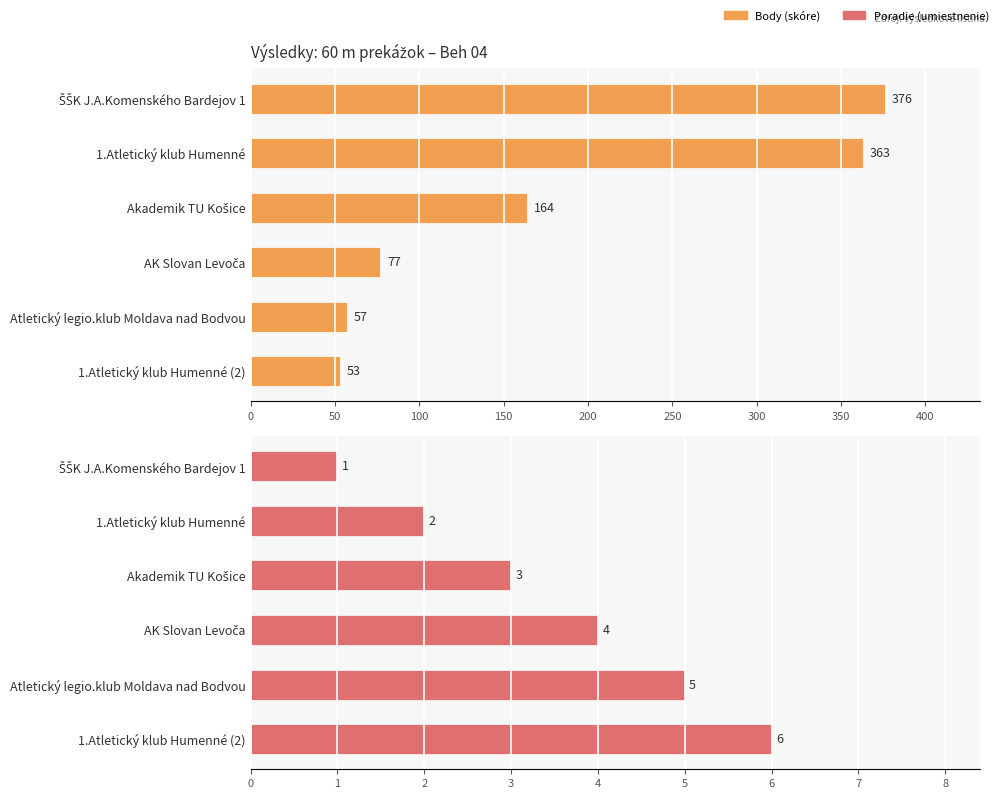

What is the sum of all Body values?

1090